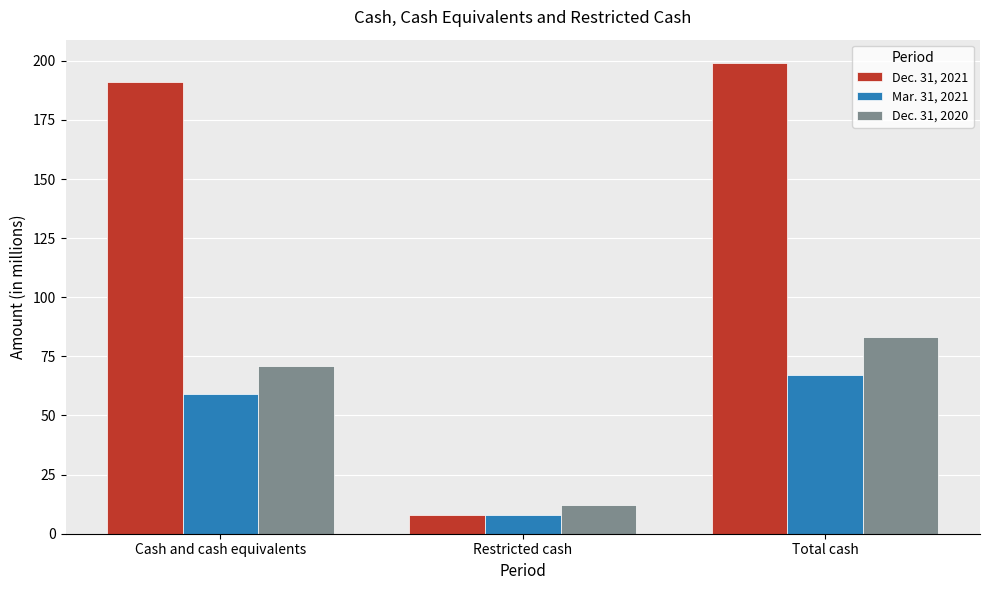

At Cash and cash equivalents, list the series in order from smallest to largest.

Mar. 31, 2021, Dec. 31, 2020, Dec. 31, 2021